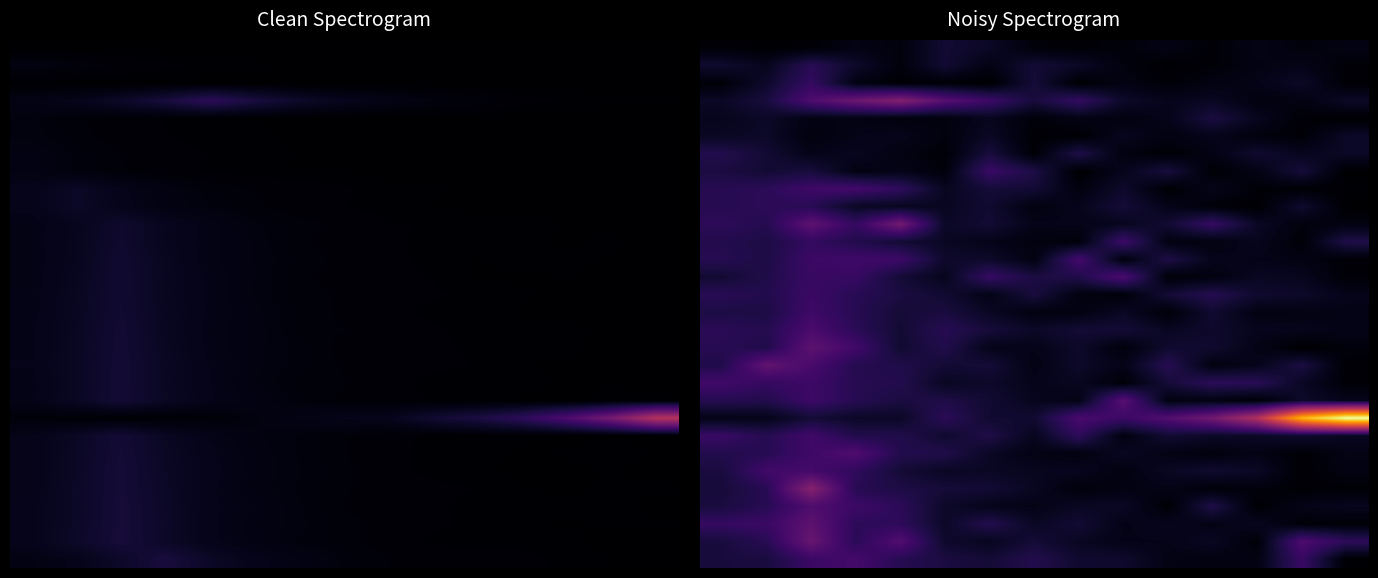

At how many categories does at least one series exceed 110?

14